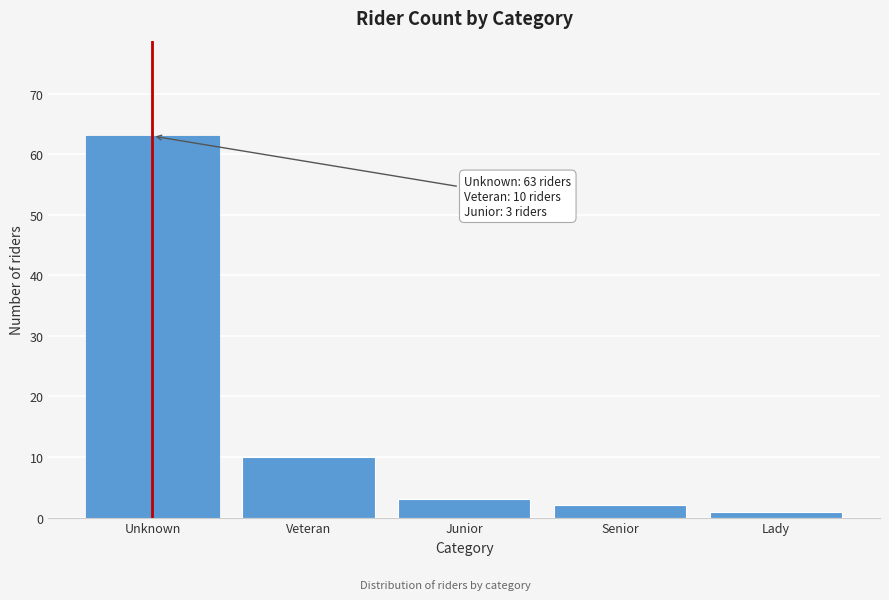

Reading left to right, what are all the values shown in this chart?

63	10	3	2	1